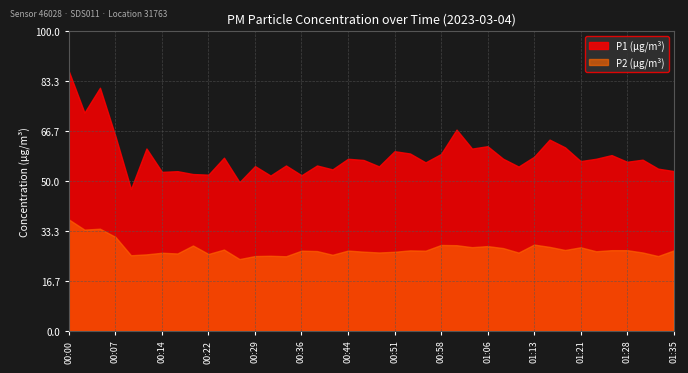

At which category is the sum across all series the highest?

00:00